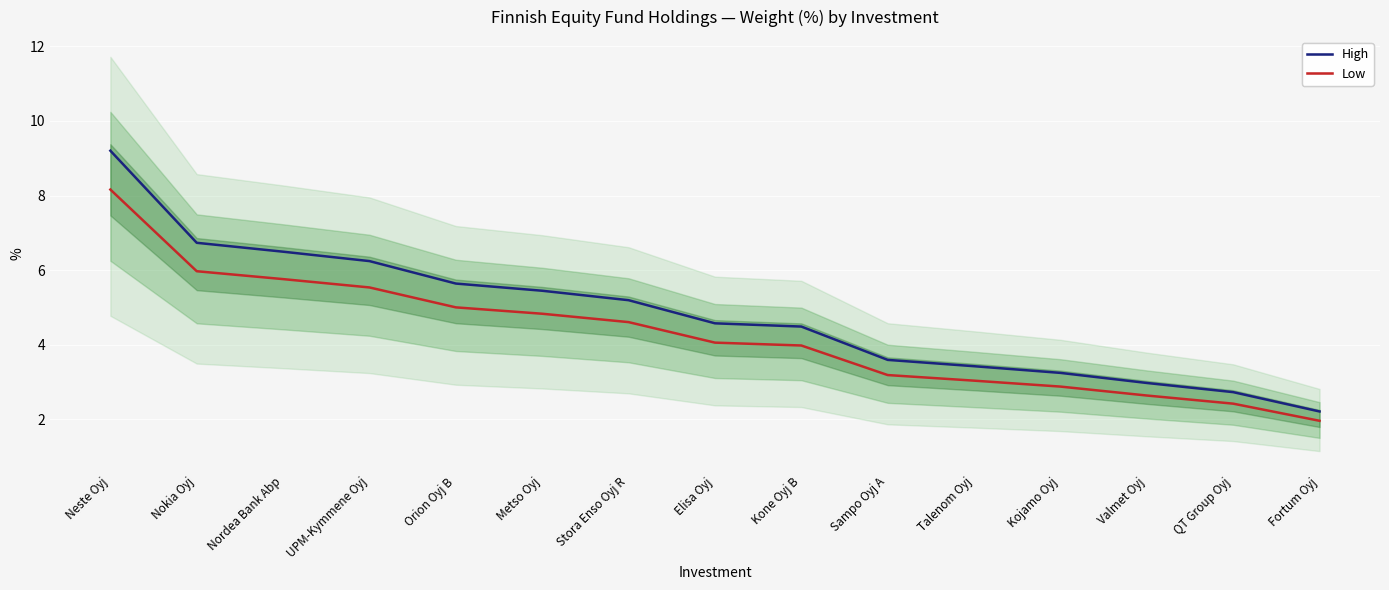

True or false: Low has more than 1 points higher than both neighbors.

False